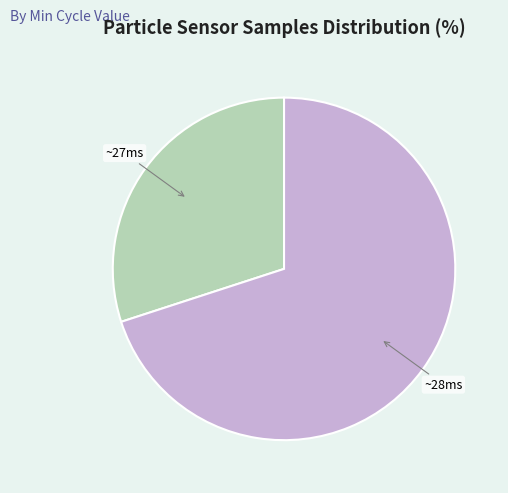

To the nearest percent, what is the average slice percentage?

50%